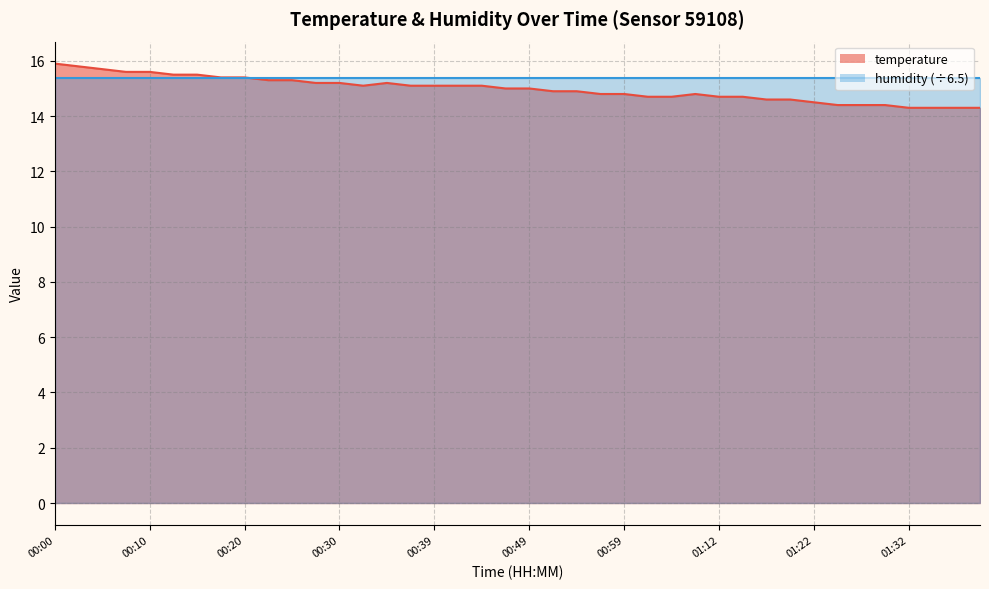

True or false: the data has more than 1 interior local peaks.

True